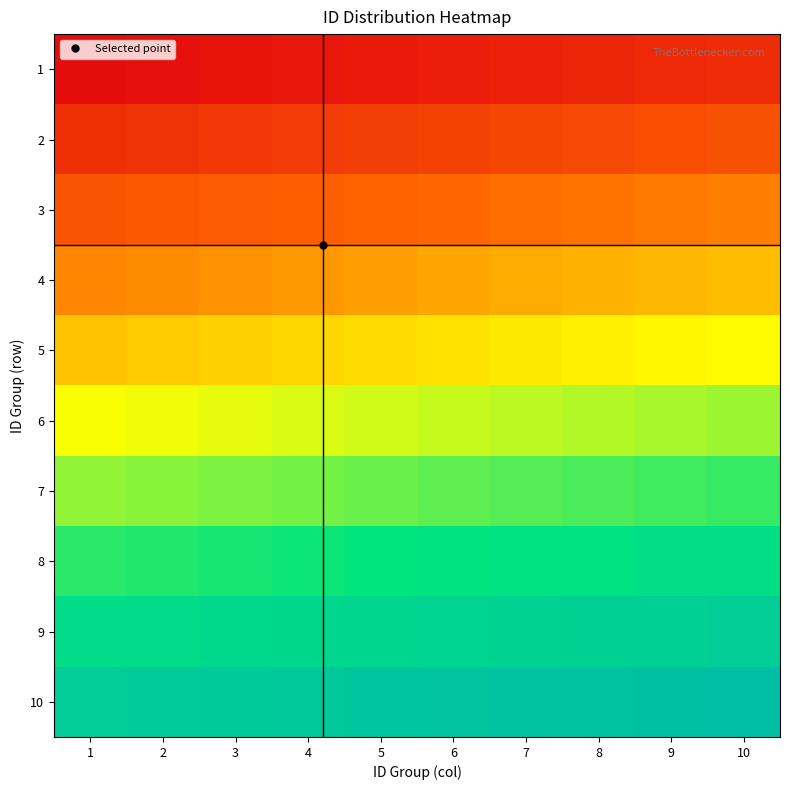

How many series are shown in this chart?

10